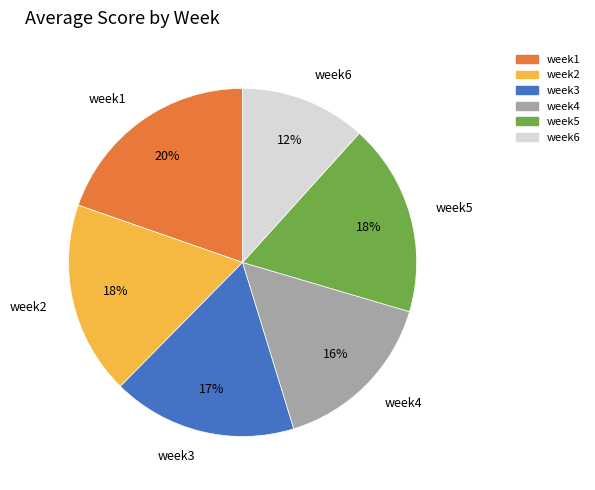

Combined, do week2 and week1 account for over 50%?

No